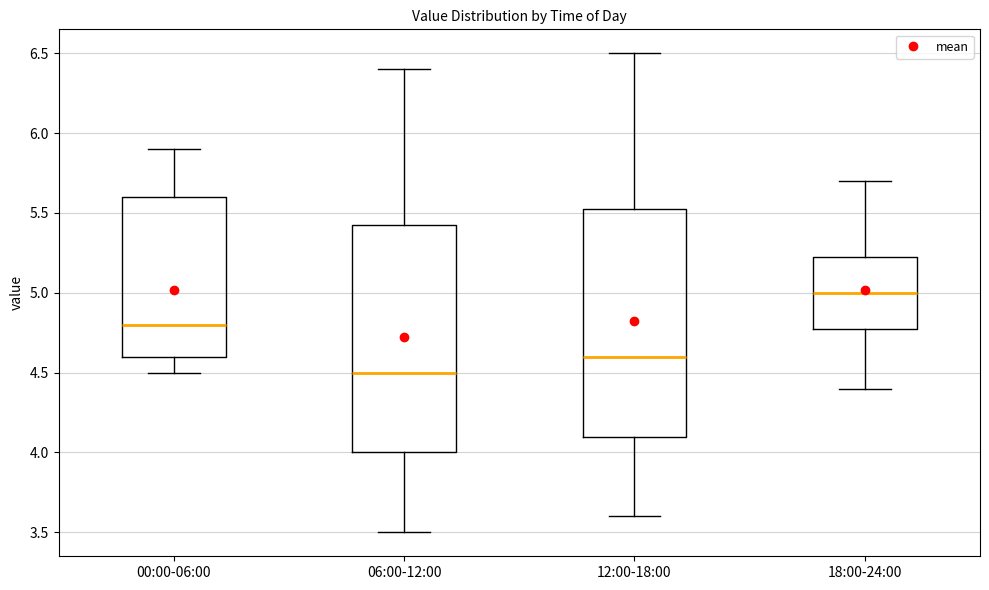

Reading left to right, transcribe this box plot: for each box, give where its median line is, the range the box spans, and where its two whiskers end, as read against the y-axis. The values are not printed on the chart, so give them approximately, as read against the axis.

00:00-06:00: median 4.80, box 4.60 to 5.60, whiskers 4.50 to 5.90
06:00-12:00: median 4.50, box 4.00 to 5.45, whiskers 3.50 to 6.40
12:00-18:00: median 4.60, box 4.10 to 5.55, whiskers 3.60 to 6.50
18:00-24:00: median 5.00, box 4.80 to 5.25, whiskers 4.40 to 5.70